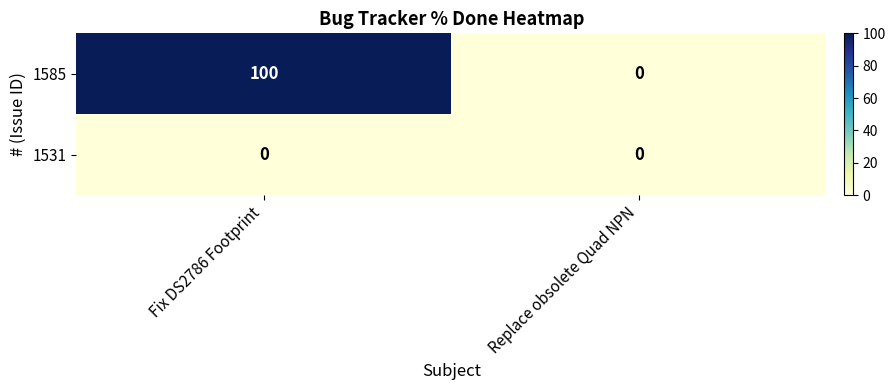

Rank the series by their average value, from highest to lowest.

1585, 1531